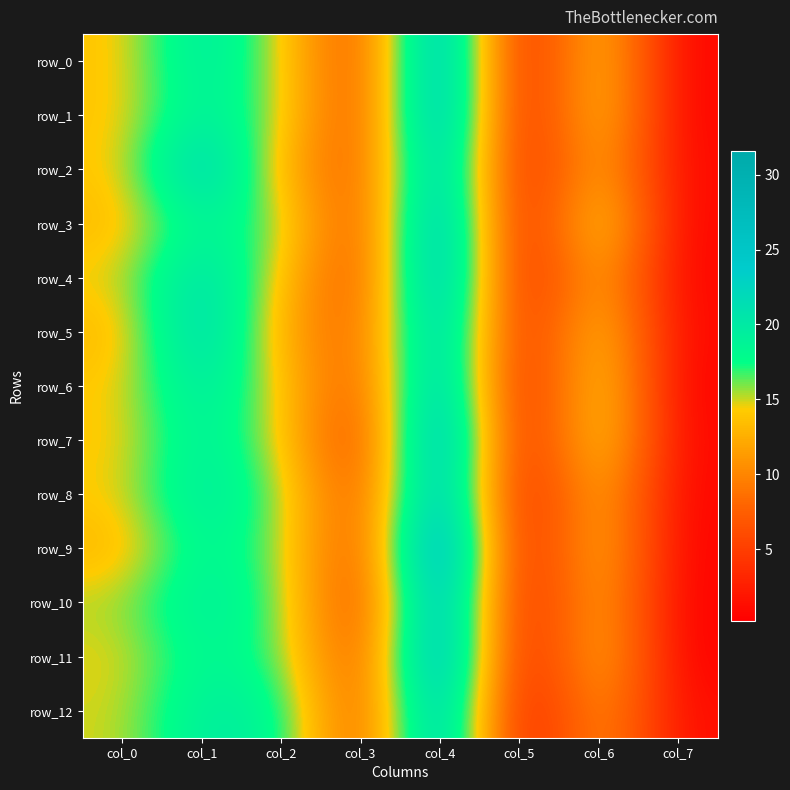

Reading right to left, transcribe all the data shown in this chart.

row_0: 0.5	15.1	1.1	28.5	5.2	14.9	20.8	13.8
row_1: 0.4	15.4	1.0	28.8	5.1	15.3	20.1	13.8
row_2: 0.8	13.6	1.5	26.6	6.2	12.8	24.5	13.9
row_3: 0.5	16.6	0.9	28.5	5.2	16.0	19.3	13.1
row_4: 0.5	13.6	1.3	28.5	5.3	13.9	22.4	14.6
row_5: 0.7	15.3	2.0	26.4	6.9	12.3	23.6	12.9
row_6: 0.3	16.3	1.0	27.2	5.9	14.1	21.1	14.1
row_7: 0.6	16.4	1.1	29.4	4.0	14.6	20.1	13.9
row_8: 0.5	14.0	1.0	28.1	5.3	16.0	20.8	14.3
row_9: 0.3	14.5	0.8	31.6	4.8	16.0	19.2	12.8
row_10: 0.2	13.6	1.0	29.2	4.0	16.6	20.1	15.4
row_11: 0.2	14.3	0.5	30.0	5.1	16.8	18.8	14.4
row_12: 1.1	12.2	0.3	27.5	5.4	18.9	19.9	14.8